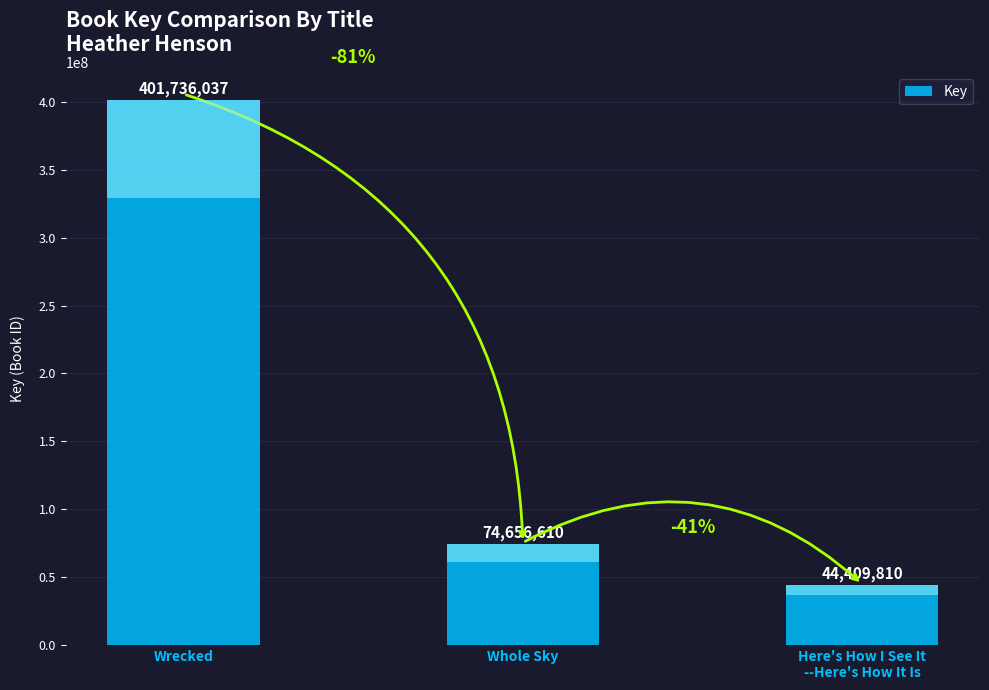

What is the minimum value shown in the chart?

44409810